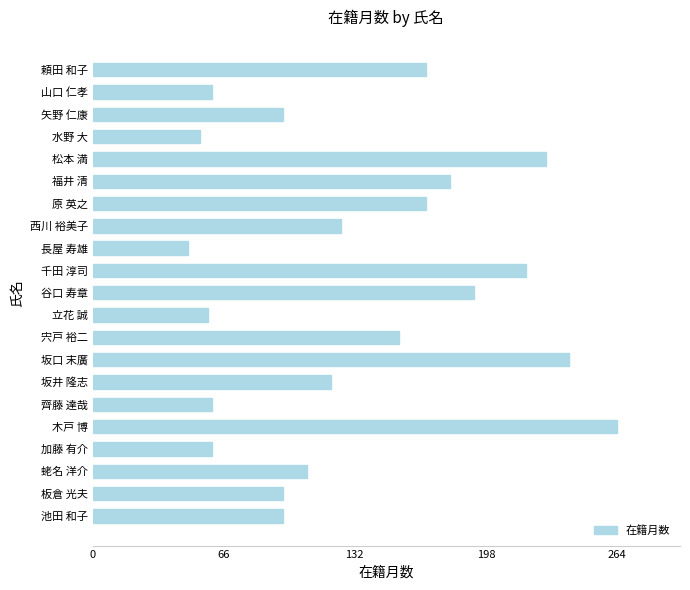

How many series are shown in this chart?

1